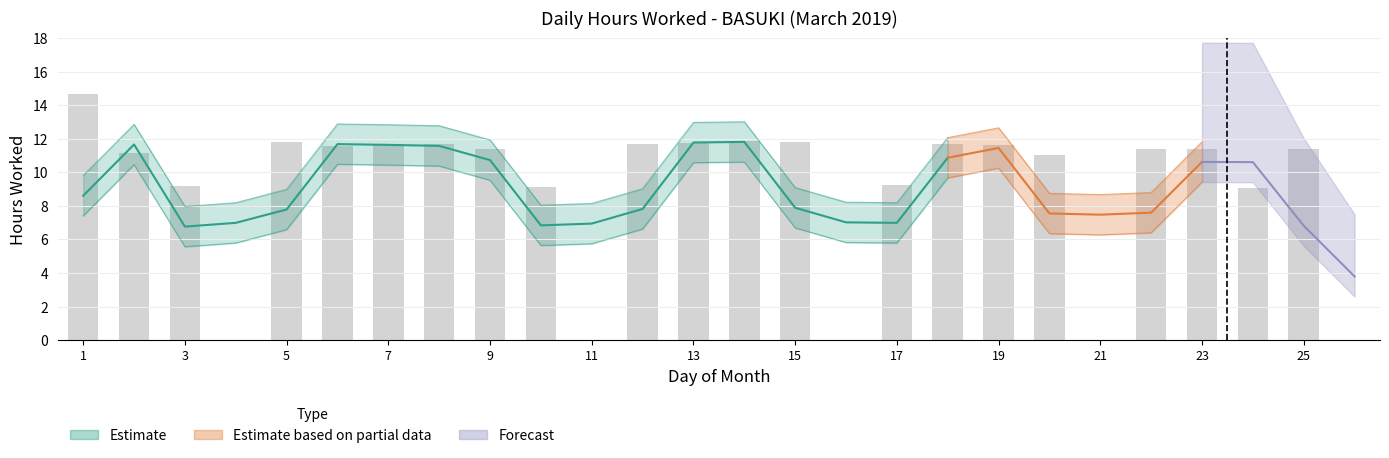

Approximately how many times larger is the value at 17 compared to 10?

1.0